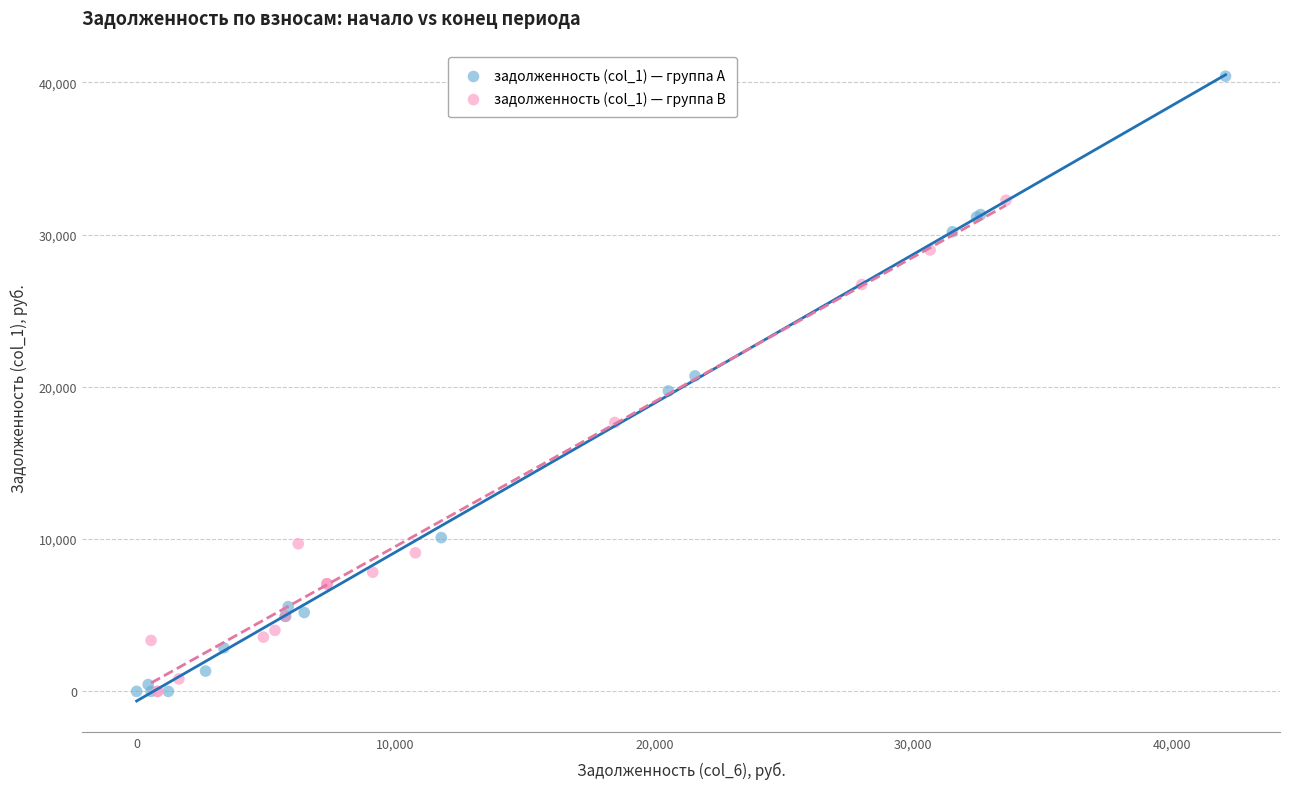

Which series contains the highest Y value?

задолженность (col_1) — группа A